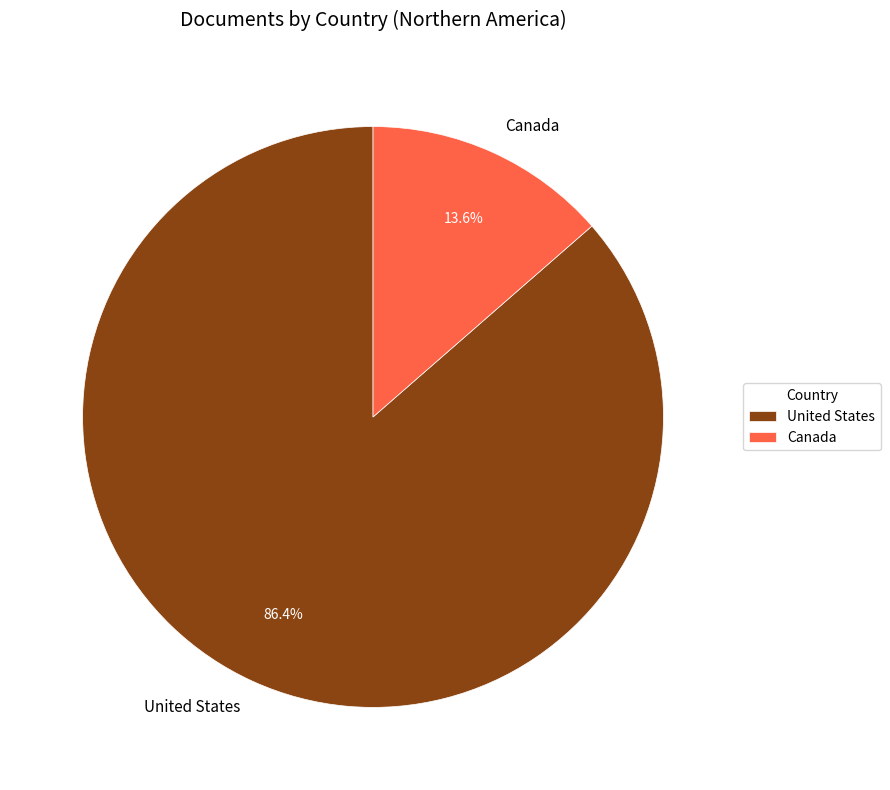

To the nearest percent, what is the average slice percentage?

50%